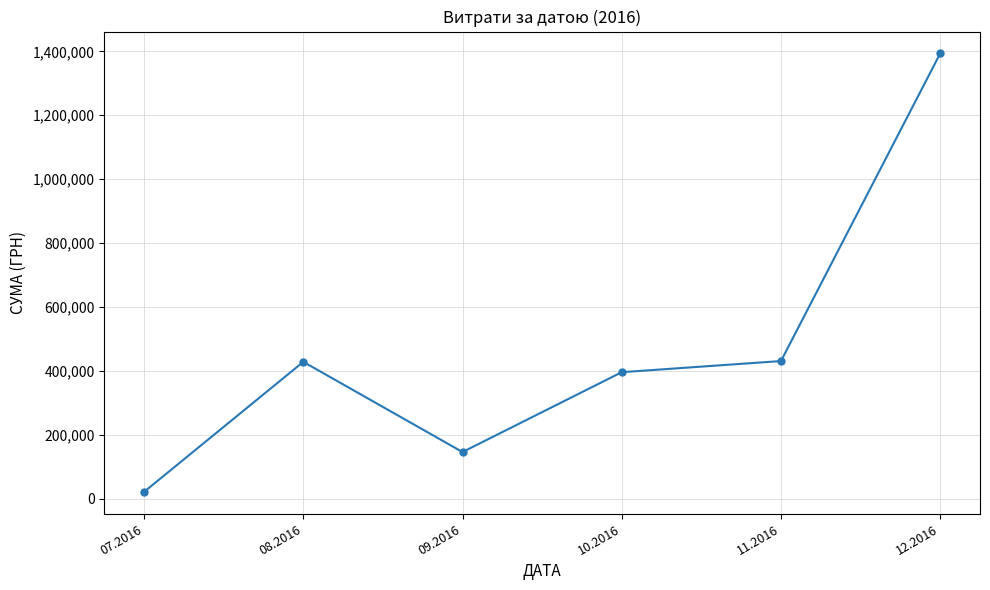

What is the value of the 4th point from the left?

395932.7